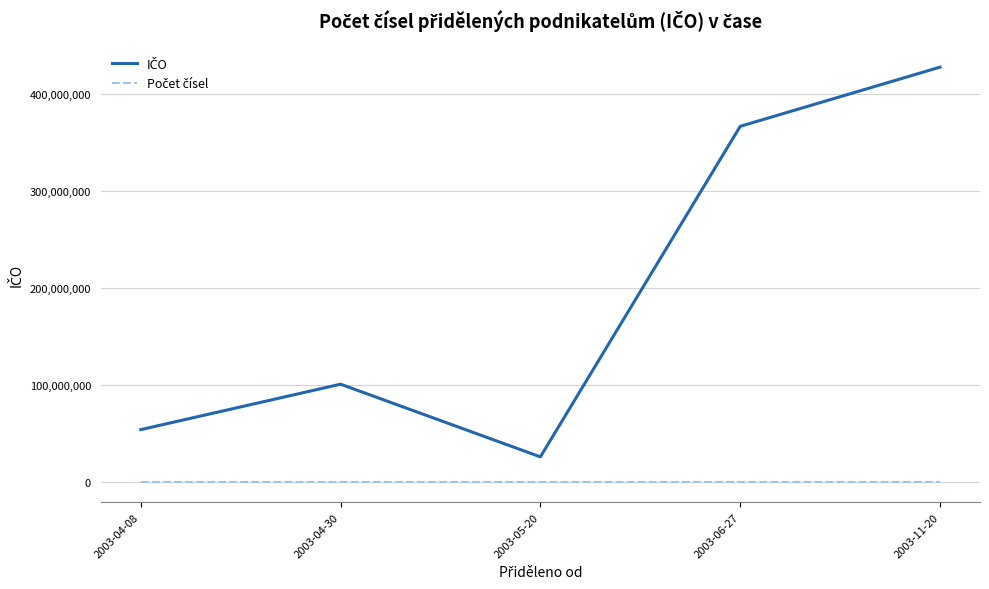

How many lines are shown in the chart?

2